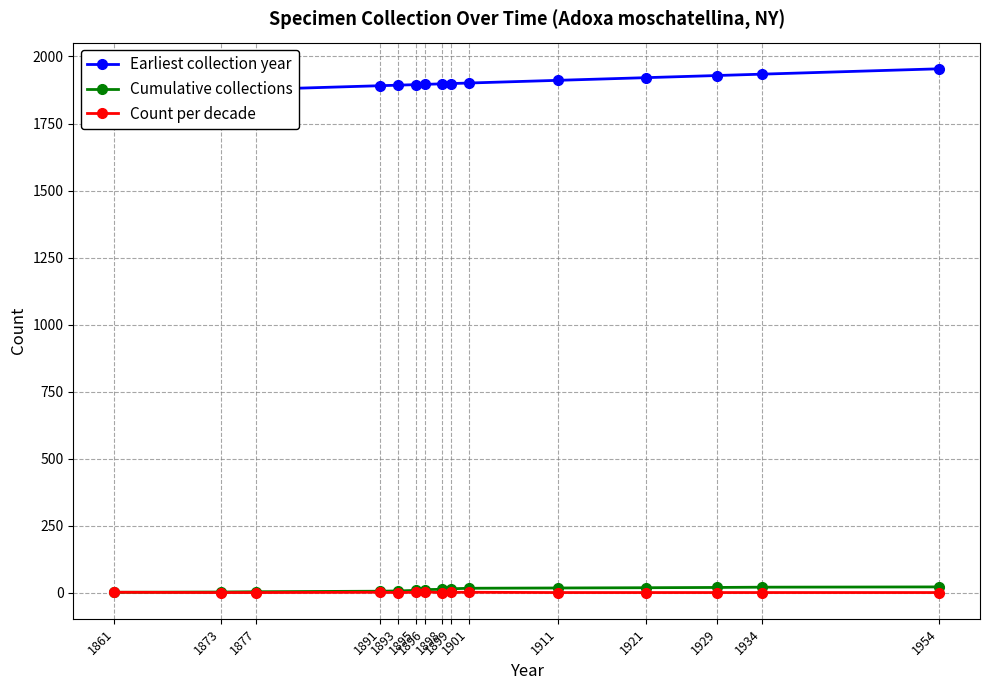

Reading left to right, list all the values displayed in this chart.

Earliest collection year: 1861=1861	1873=1873	1877=1877	1891=1891	1893=1893	1895=1895	1896=1896	1898=1898	1899=1899	1901=1901	1911=1911	1921=1921	1929=1929	1934=1934	1954=1954
Cumulative collections: 1861=2	1873=3	1877=4	1891=6	1893=7	1895=9	1896=12	1898=13	1899=15	1901=17	1911=18	1921=19	1929=20	1934=21	1954=22
Count per decade: 1861=2	1873=1	1877=1	1891=2	1893=1	1895=2	1896=3	1898=1	1899=2	1901=2	1911=1	1921=1	1929=1	1934=1	1954=1